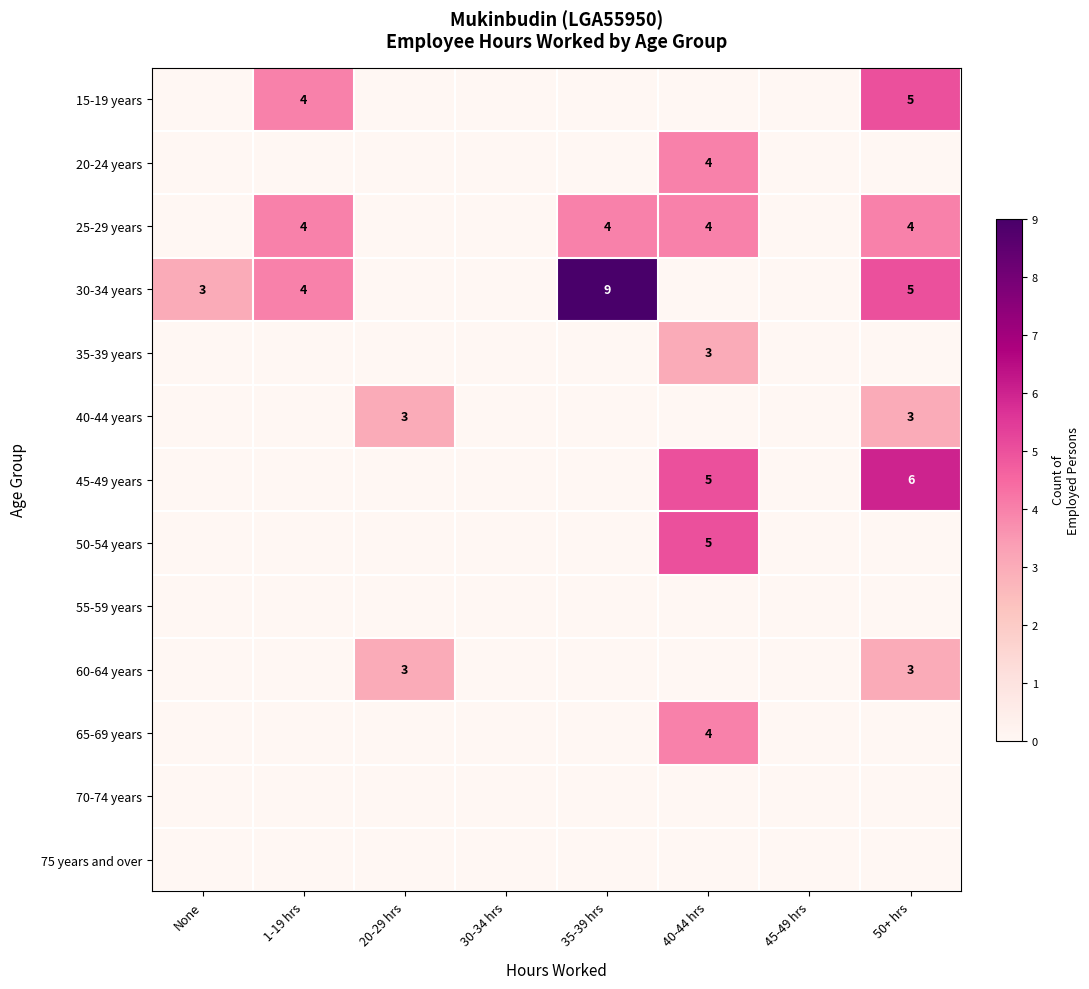

The value of 45-49 years at 50+ hrs is 6. True or false?

True